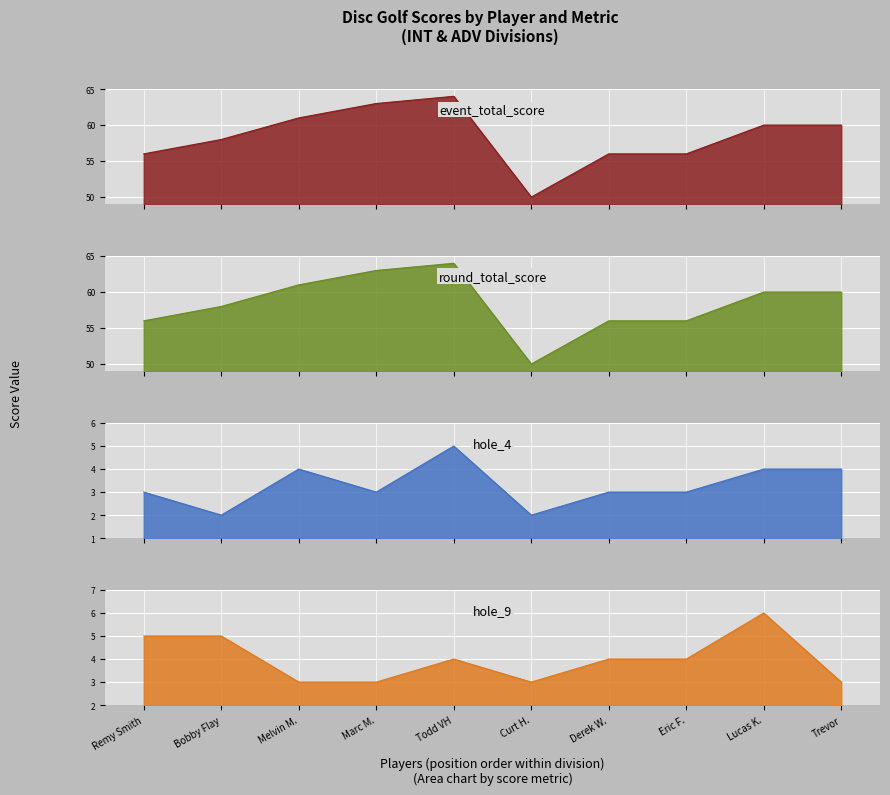

How many interior local valleys does the round_total_score series have?

1